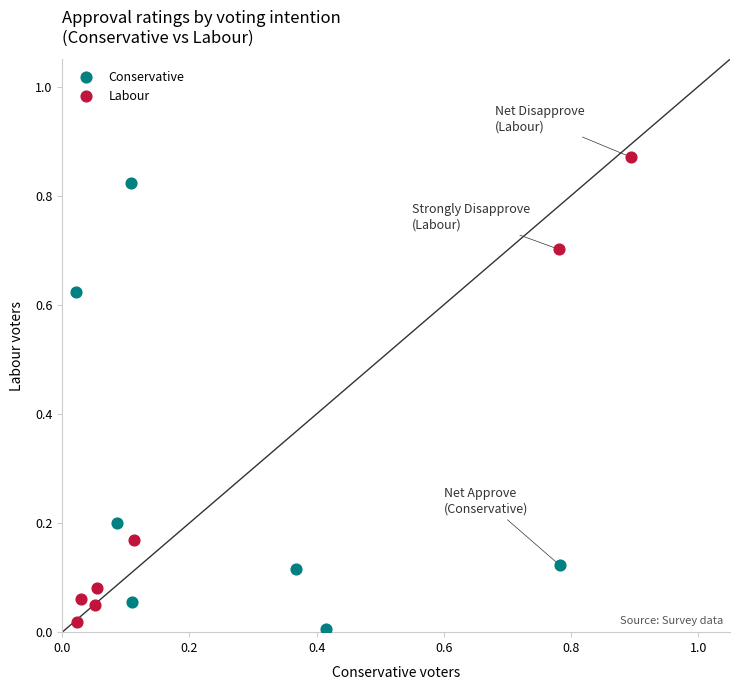

Which series has the widest spread of Y values?

Labour